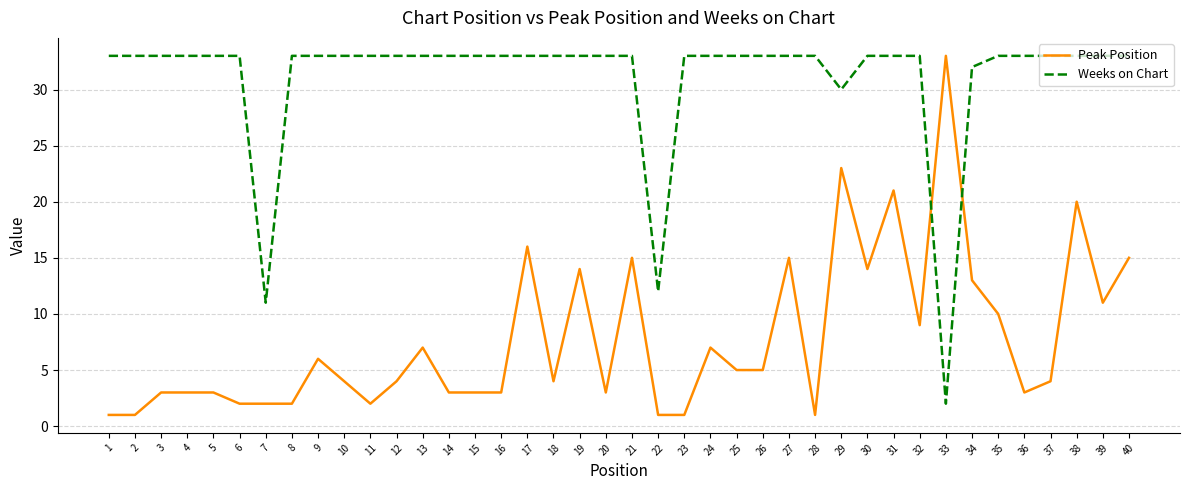

How many intersections are there between Peak Position and Weeks on Chart?

2